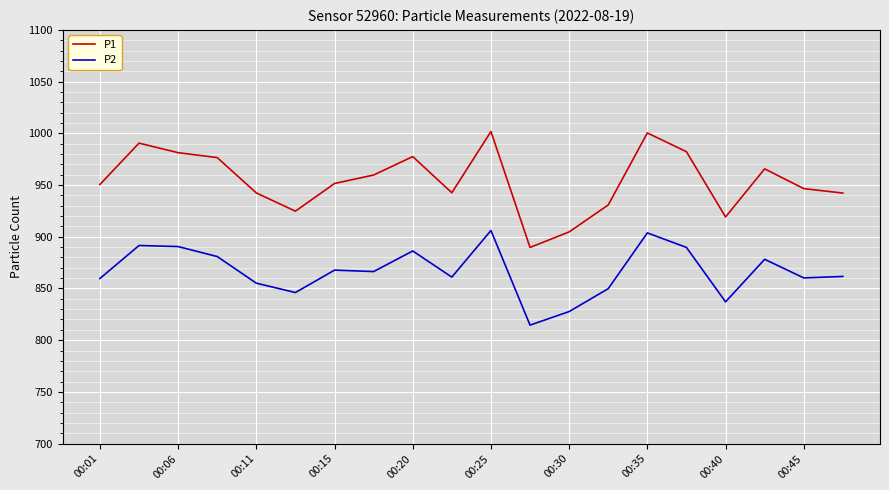

List the series in order of their overall mean, highest first.

P1, P2